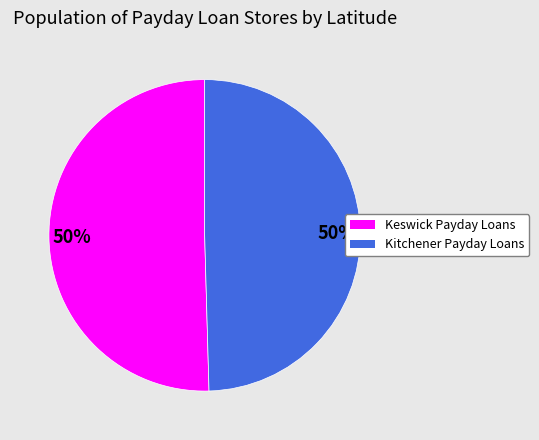

Combined, do Kitchener Payday Loans and Keswick Payday Loans account for over 50%?

Yes